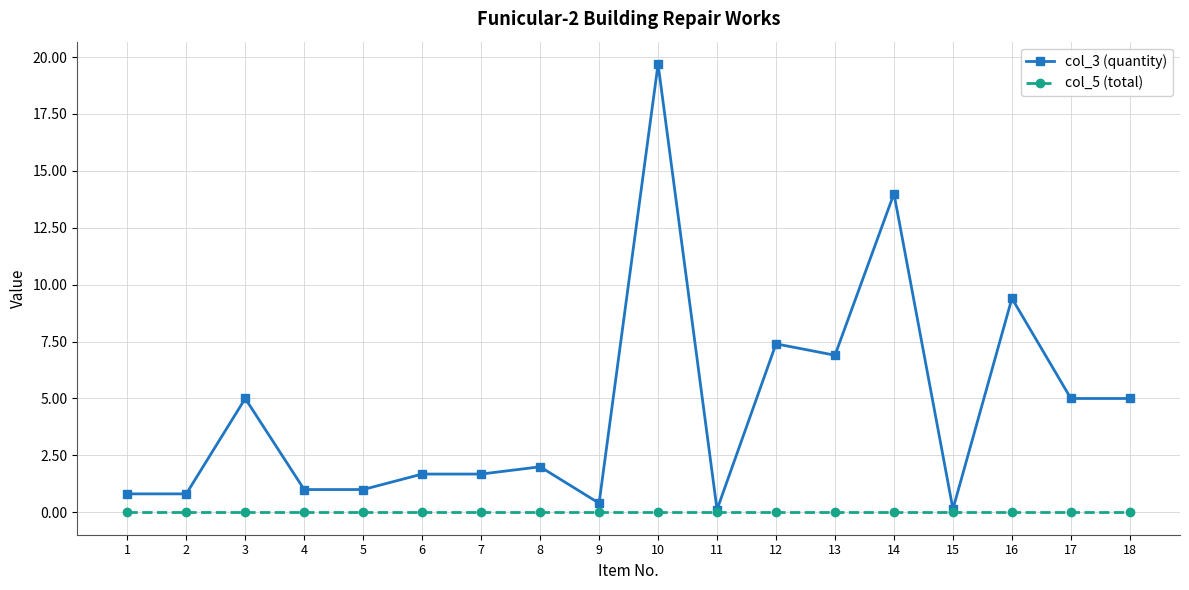

Reading left to right, list all the values displayed in this chart.

col_3 (quantity): 1=0.8	2=0.8	3=5.0	4=1.0	5=1.0	6=1.7	7=1.7	8=2.0	9=0.4	10=19.7	11=0.1	12=7.4	13=6.9	14=14.0	15=0.1	16=9.4	17=5.0	18=5.0
col_5 (total): 1=0.0	2=0.0	3=0.0	4=0.0	5=0.0	6=0.0	7=0.0	8=0.0	9=0.0	10=0.0	11=0.0	12=0.0	13=0.0	14=0.0	15=0.0	16=0.0	17=0.0	18=0.0